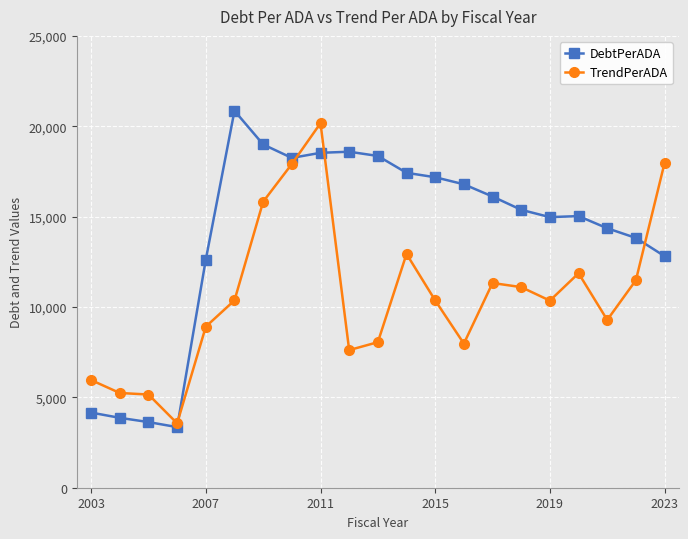

Is this an area chart (filled region under the line)?

No